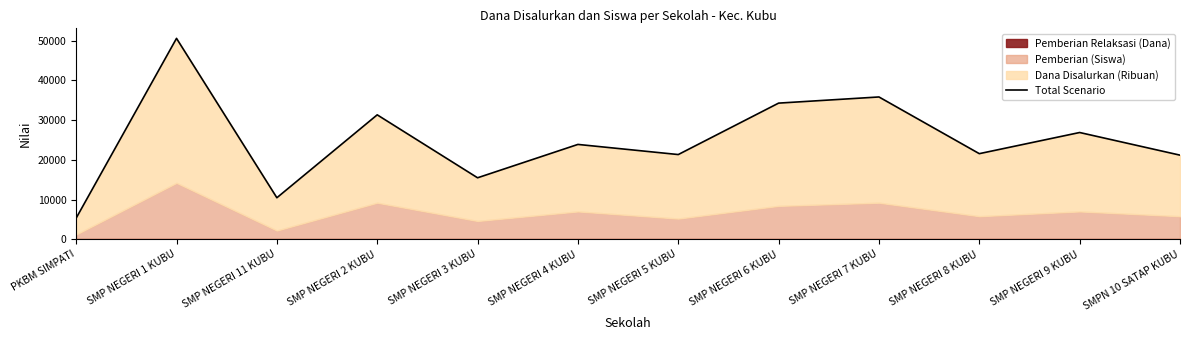

True or false: the data shows 35825 at SMP NEGERI 7 KUBU.

True